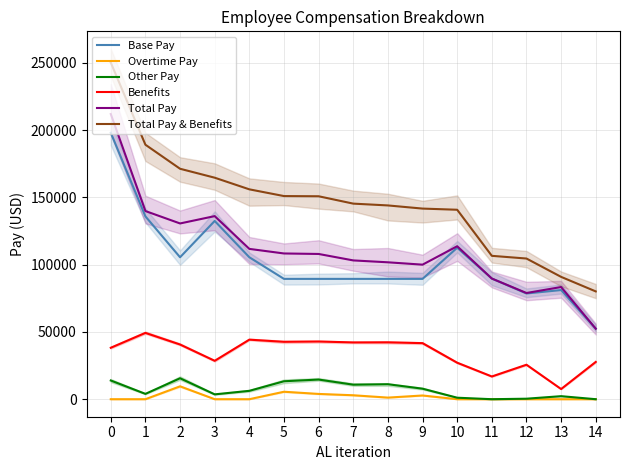

What are all the series names shown in the legend?

Base Pay, Overtime Pay, Other Pay, Benefits, Total Pay, Total Pay & Benefits